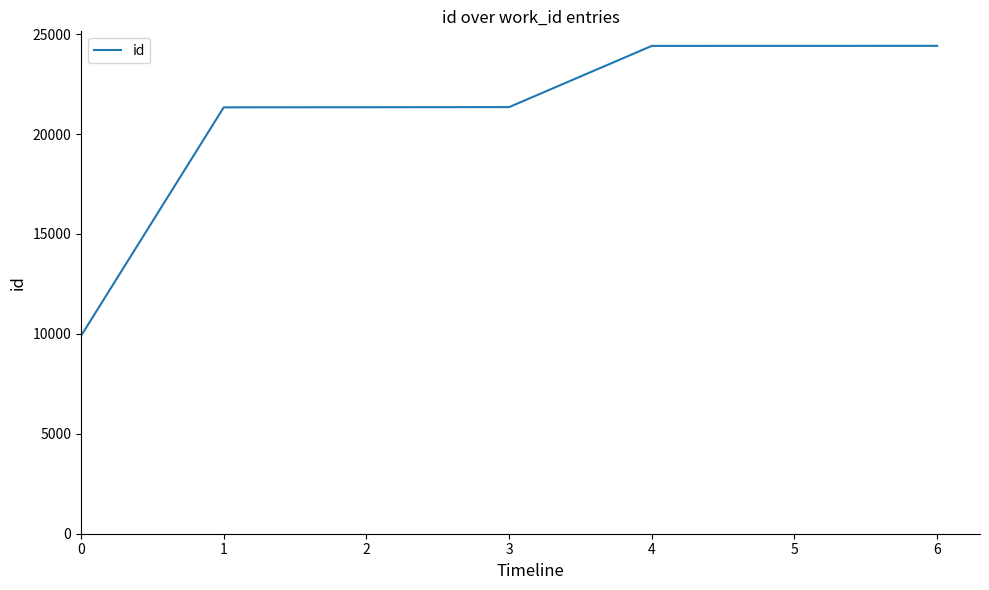

What is the sum of all values?

147150